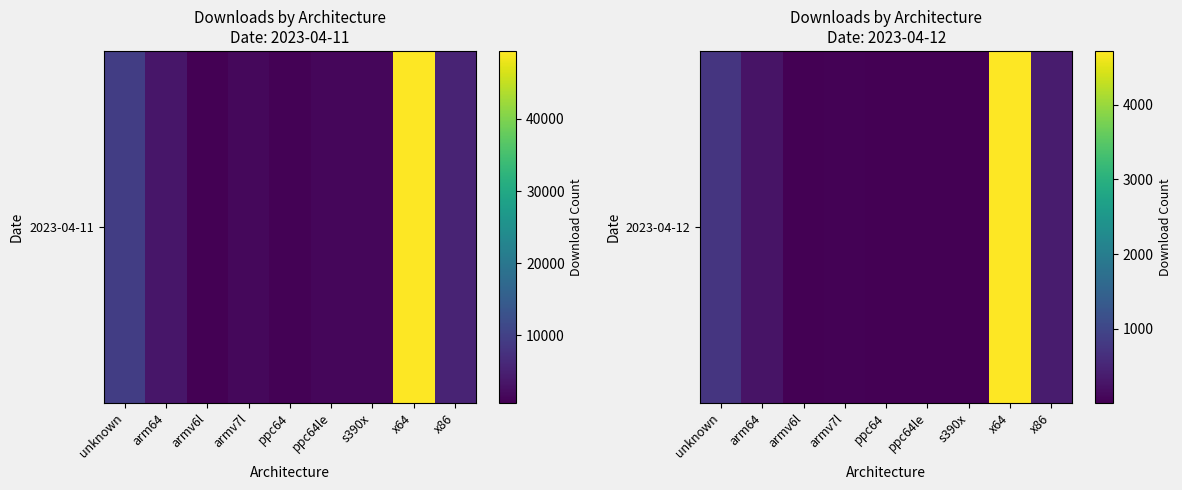

List the labels in order of value, largest first.

x64, unknown, x86, arm64, armv7l, ppc64le, ppc64, s390x, armv6l